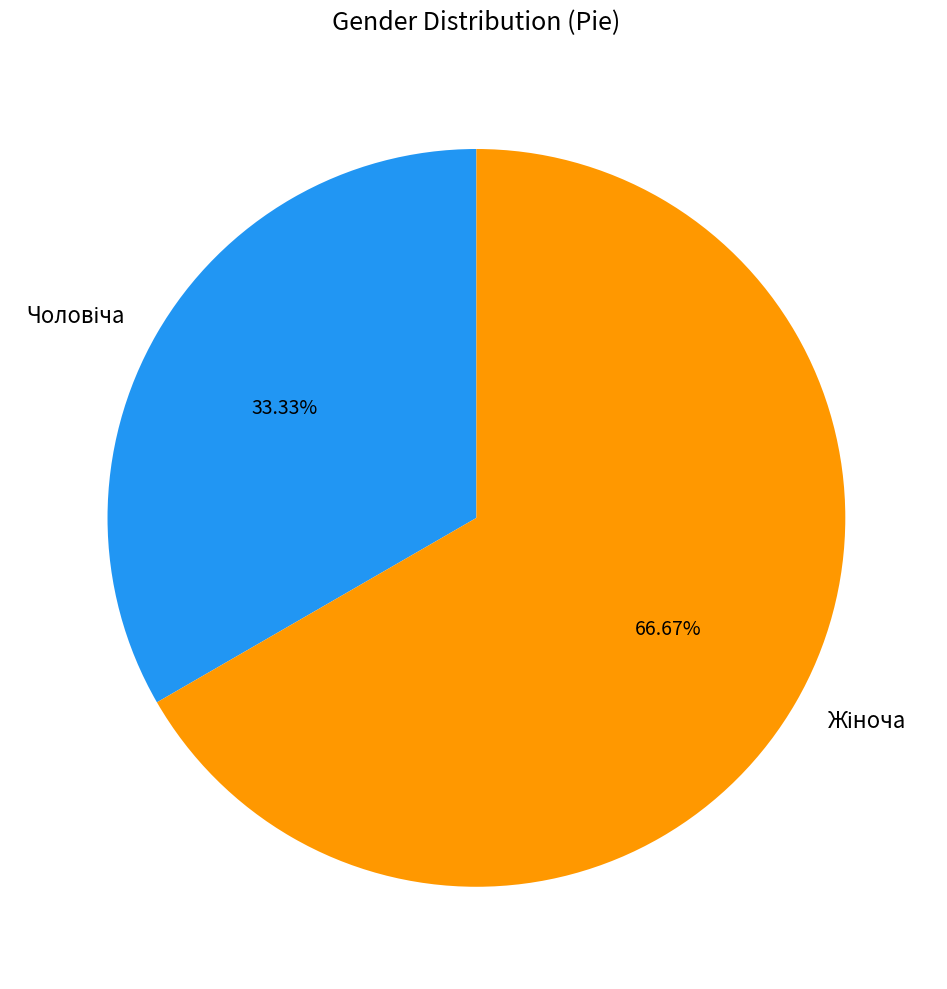

How many segments does this pie chart have?

2